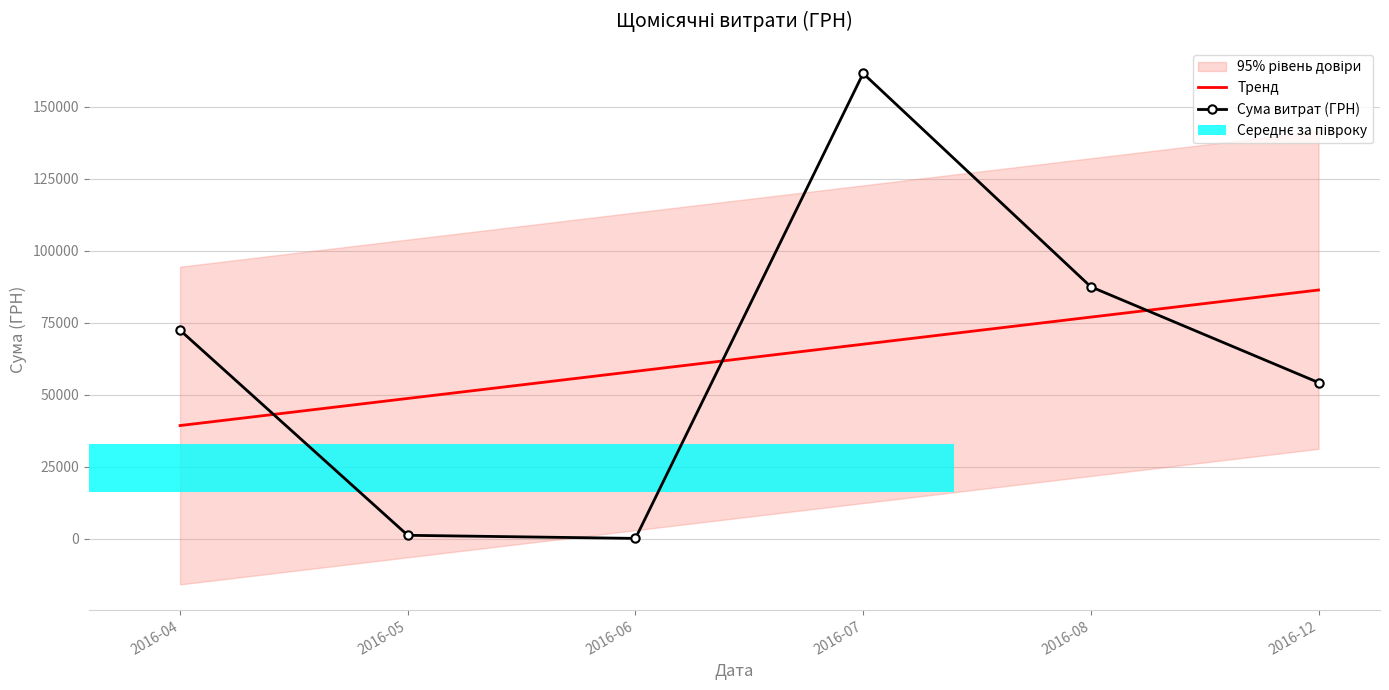

Rank the series by their average value, from highest to lowest.

Сума витрат (ГРН), Тренд